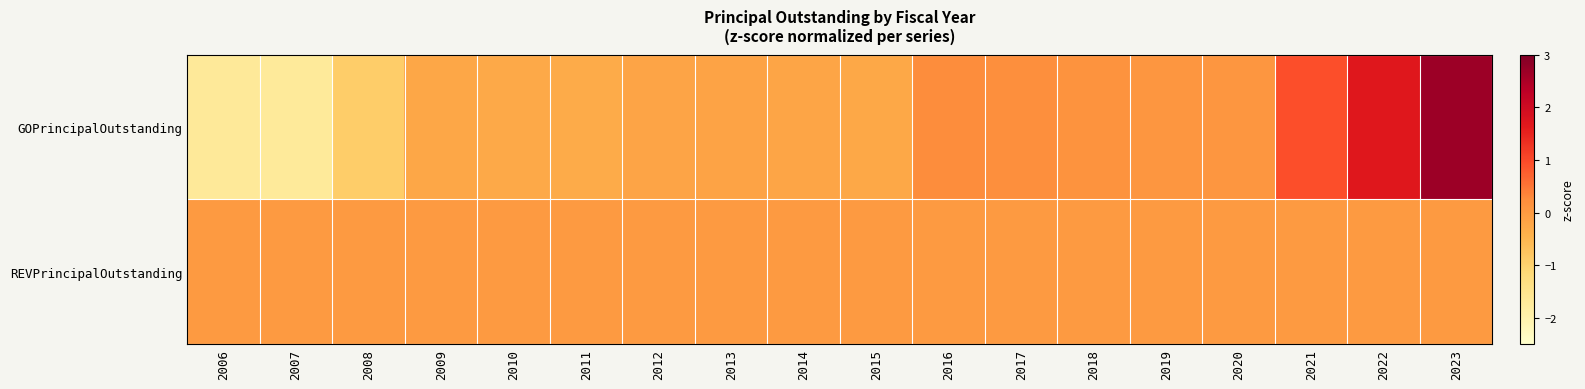

Count the number of data series in this chart.

2